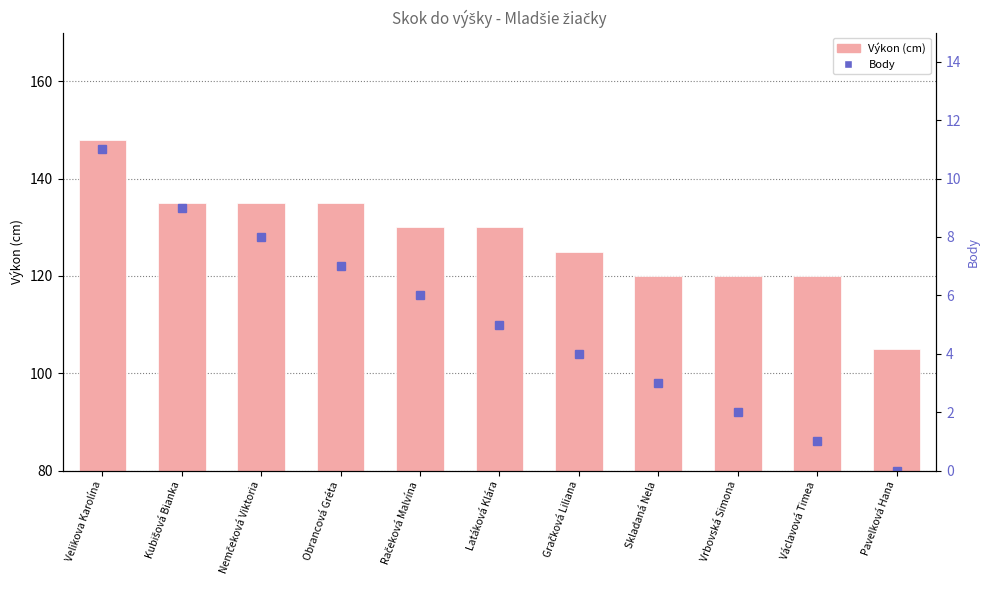

Read the Body value at Vrbovská Simona.

2